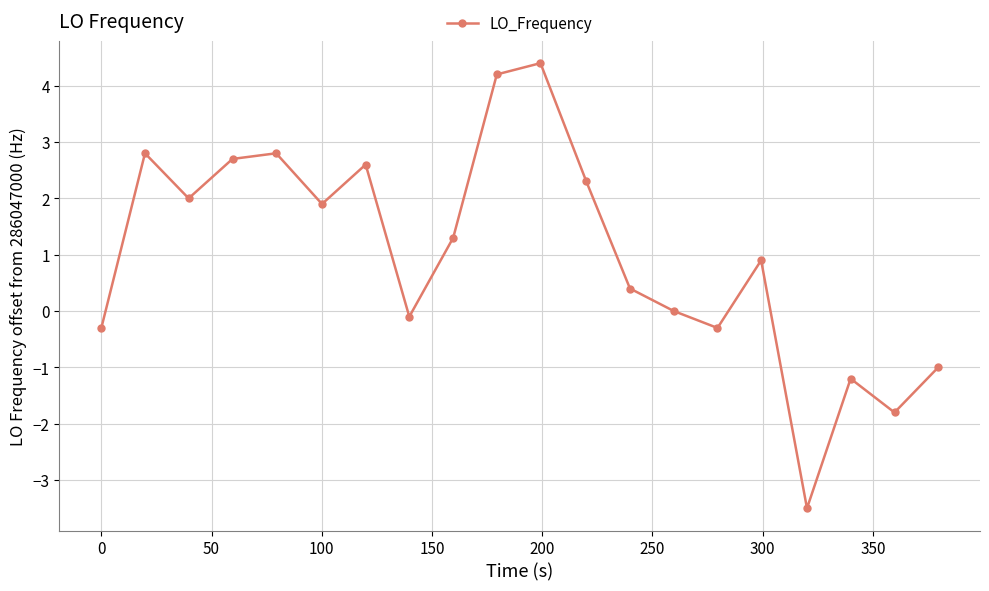

What is the difference between the maximum and minimum values?

7.9